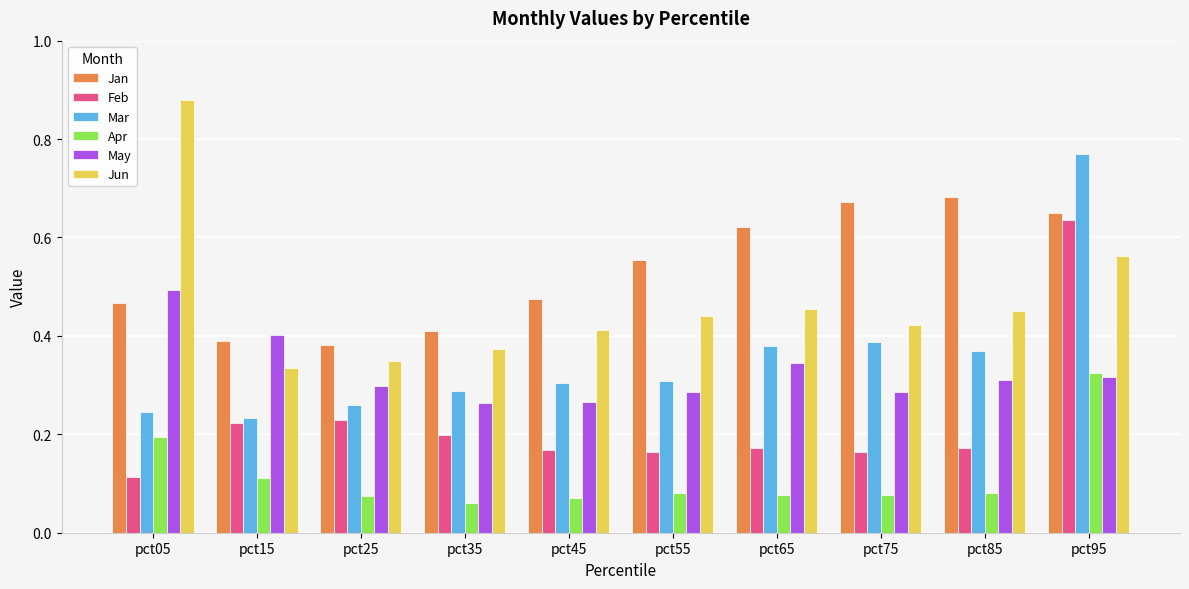

What is the sum of all May values?

3.3